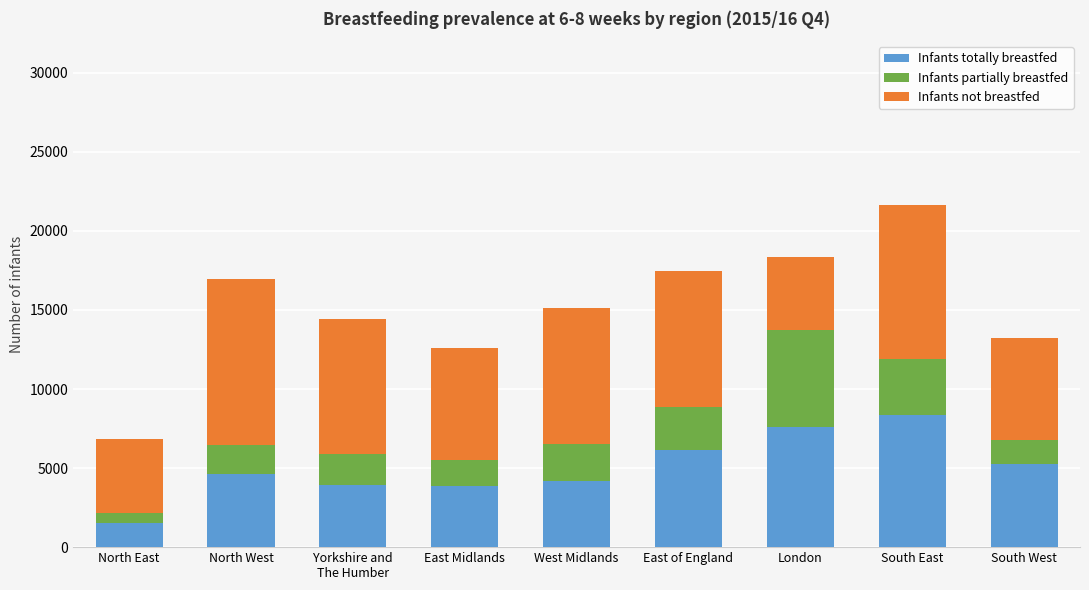

What is the average value of the Infants totally breastfed series?

5050